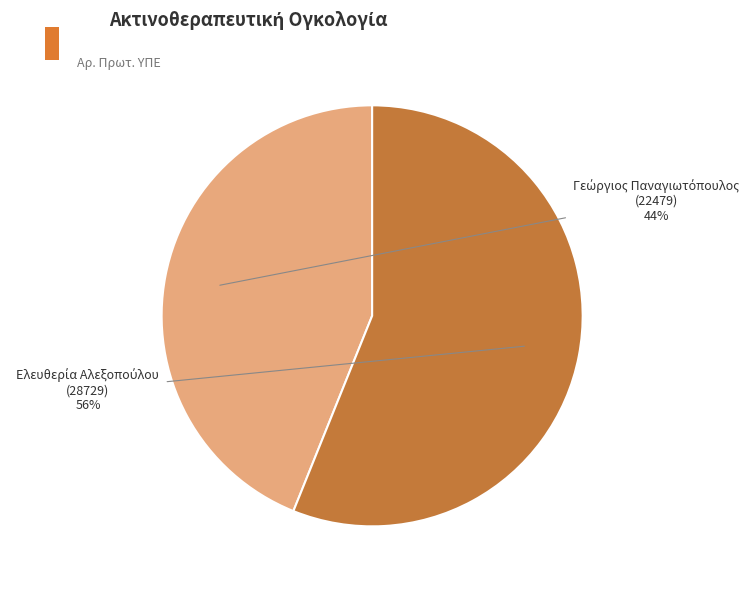

How many slices are in this pie chart?

2